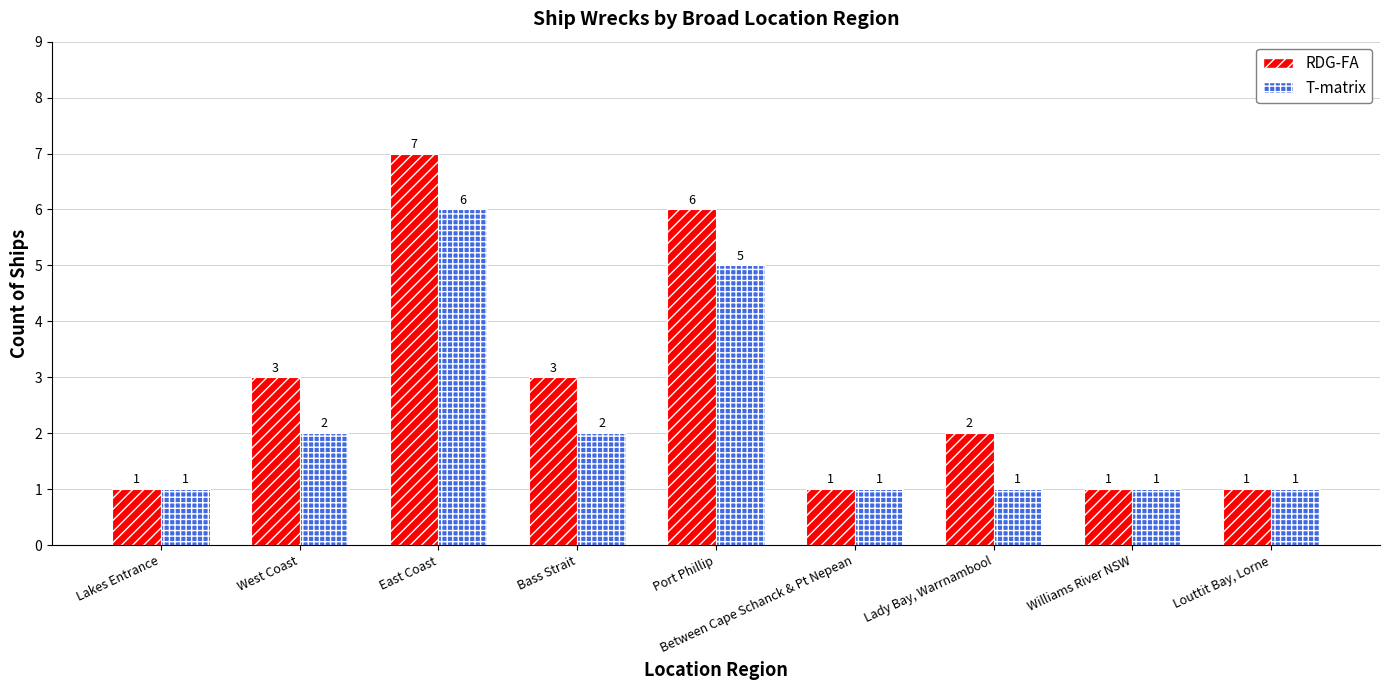

At Bass Strait, list the series in order from smallest to largest.

T-matrix, RDG-FA